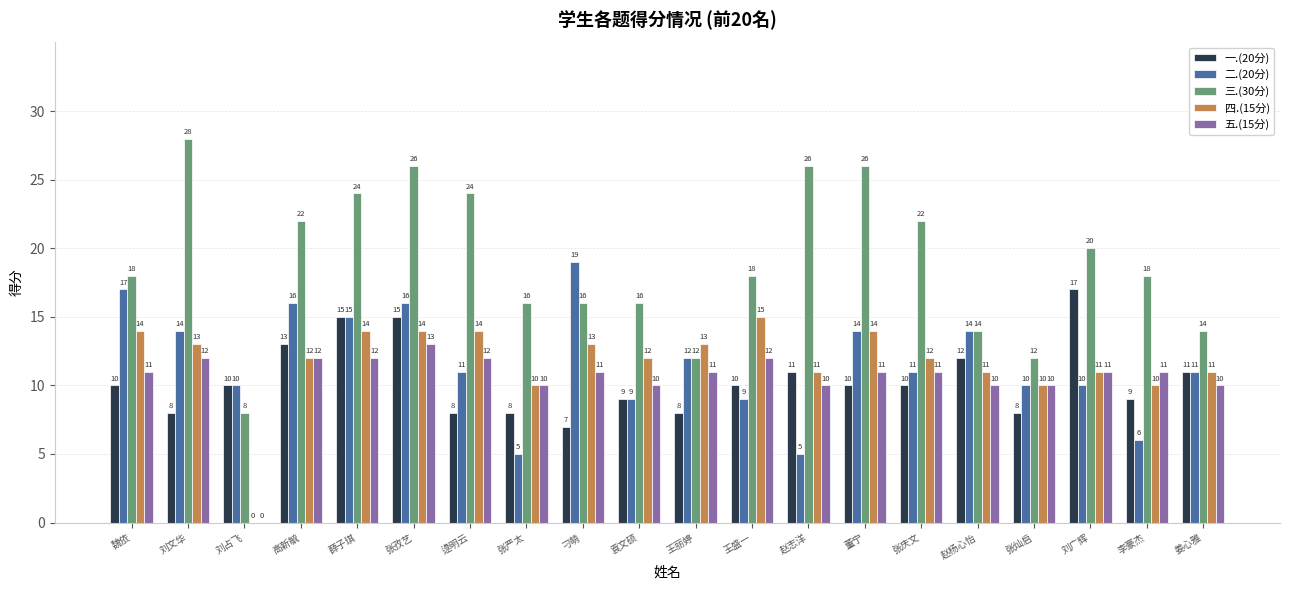

Count the number of data series in this chart.

5